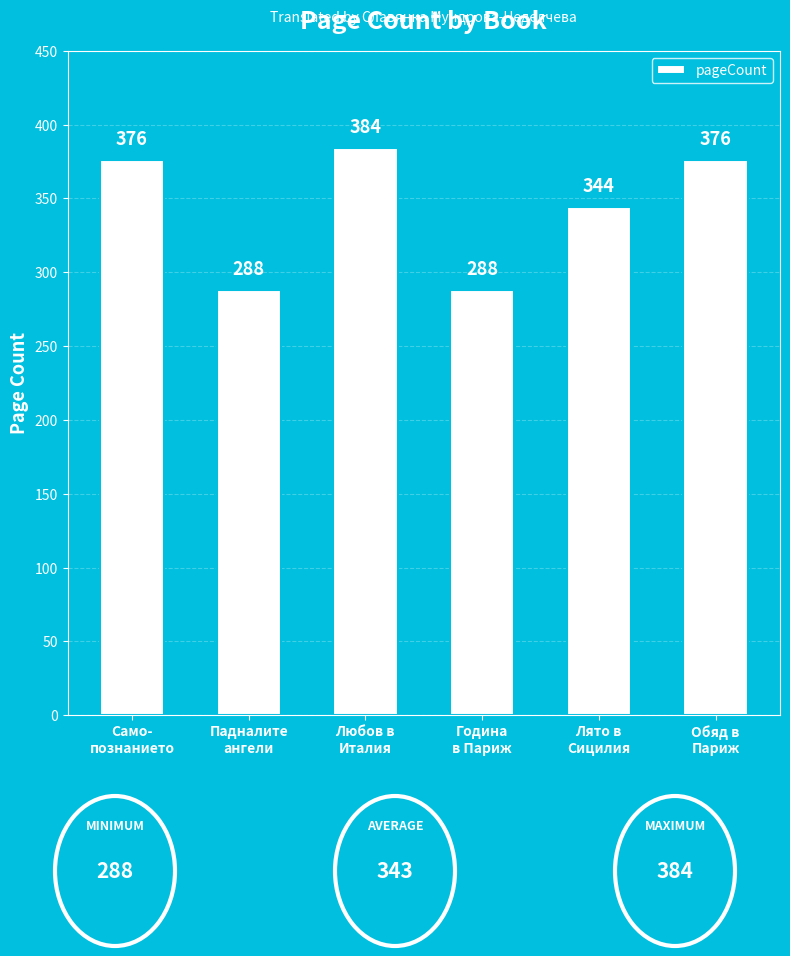

Reading right to left, transcribe all the data shown in this chart.

376	344	288	384	288	376